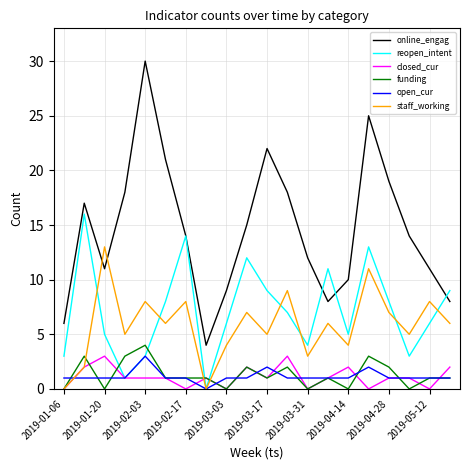

Which series has the largest range (max minus min)?

online_engag